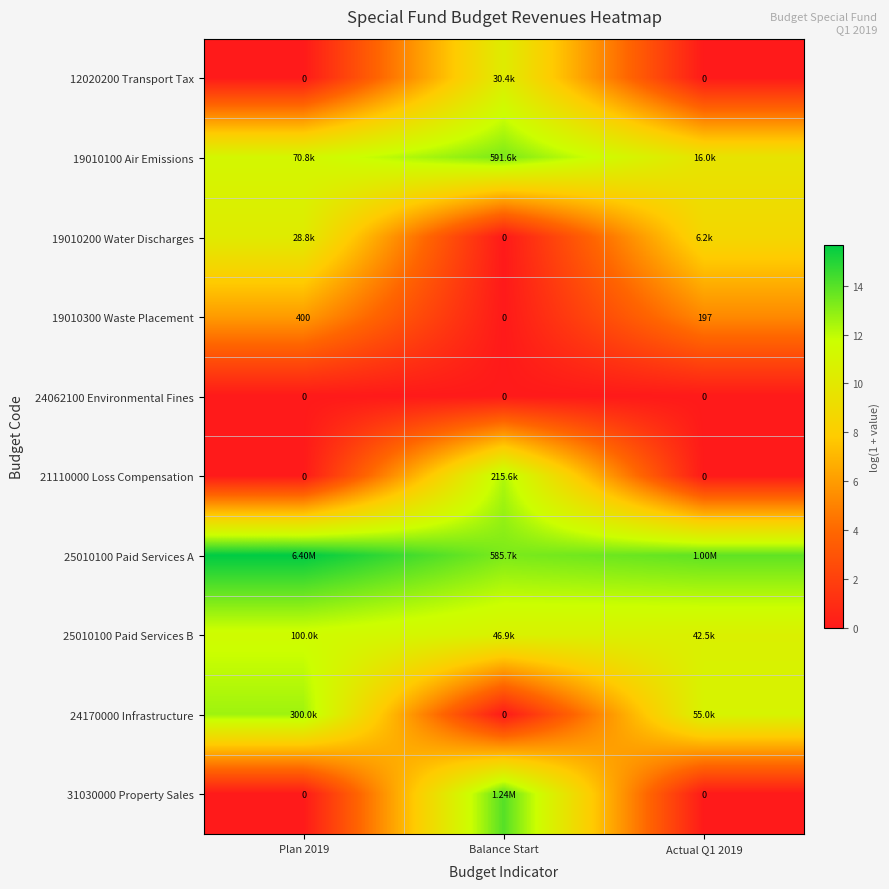

The value of 31030000 Property Sales at Actual Q1 2019 is 0.0. True or false?

True